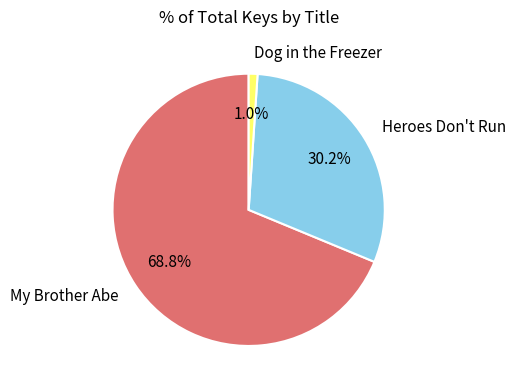

Does My Brother Abe account for over 50% of the chart?

Yes